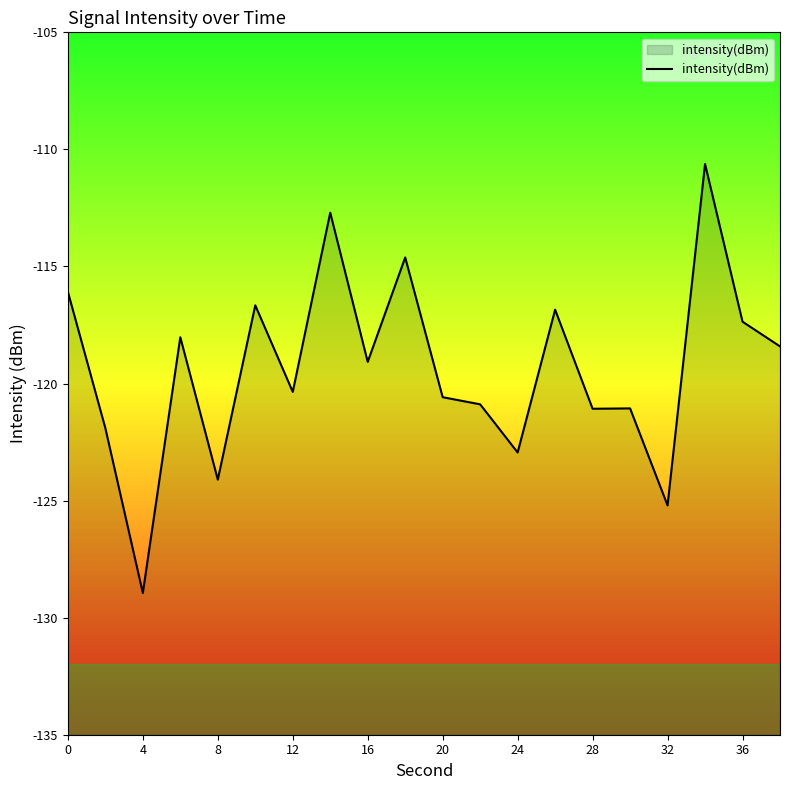

What is the difference between the second highest and second lowest values?

12.5